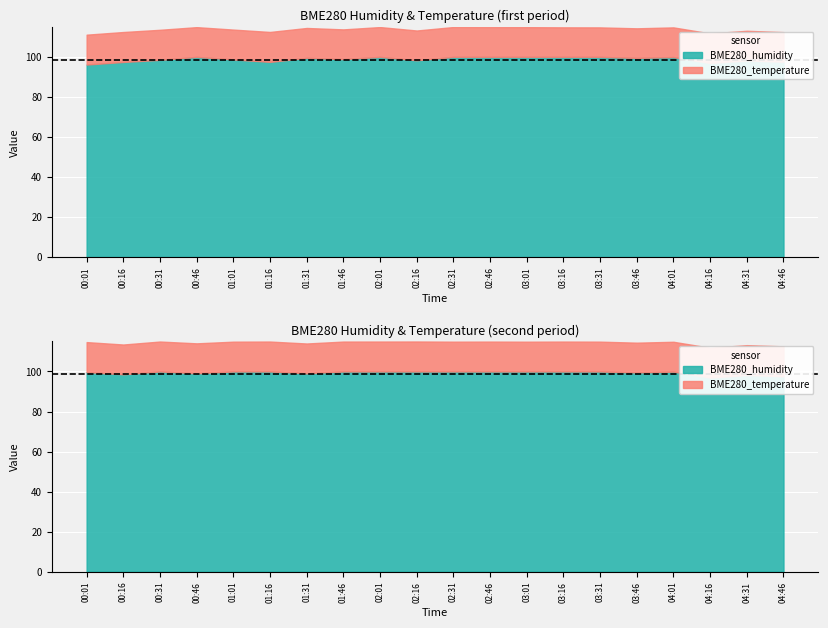

How many data points does each series have?

20